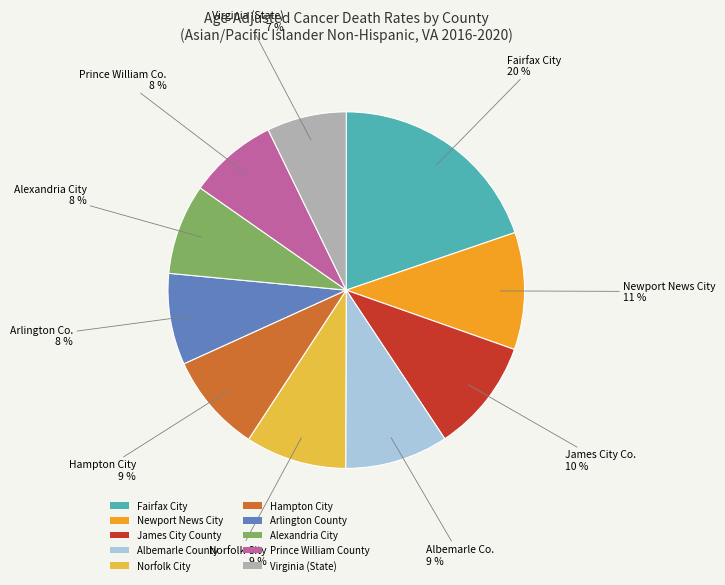

Combined, do Hampton City and Fairfax City account for over 50%?

No